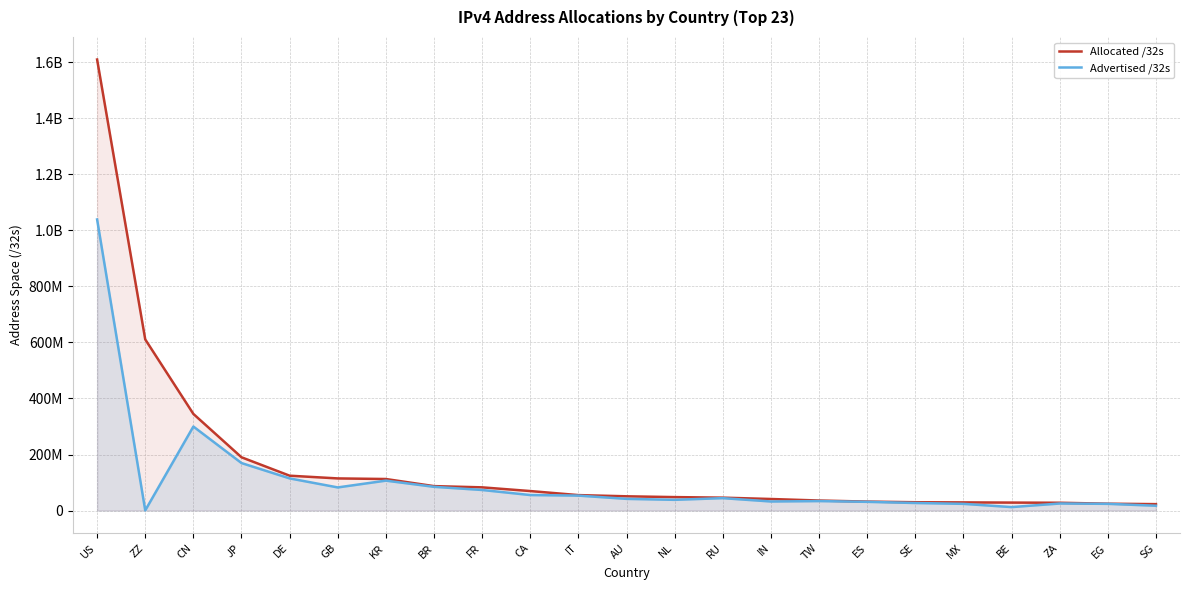

What is the label of the 3rd point from the right?

ZA